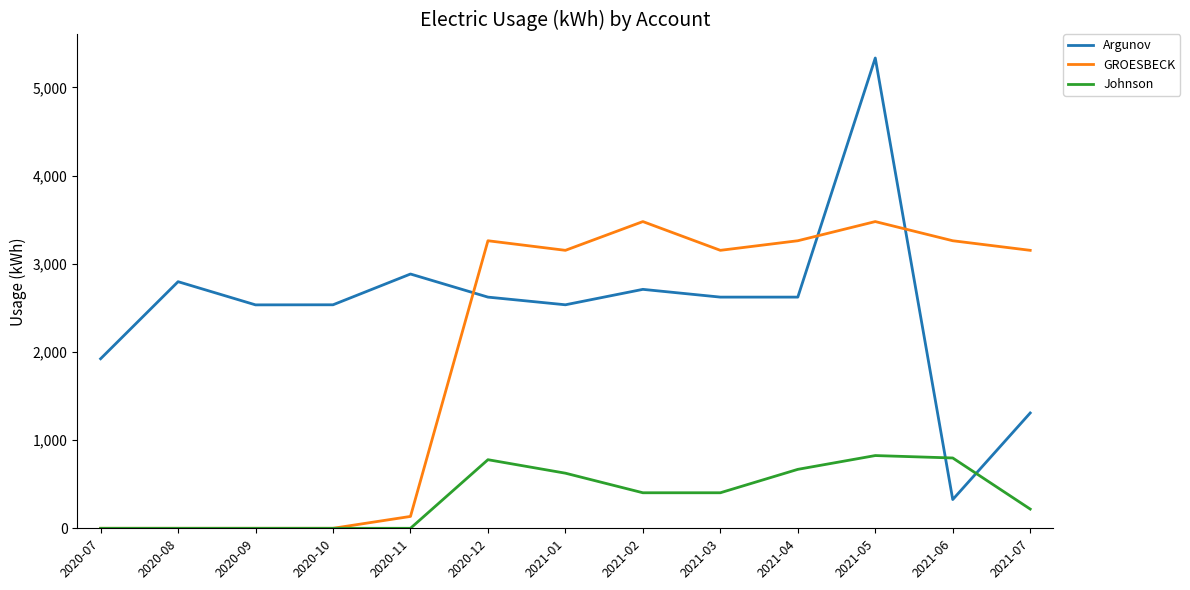

Which series has the widest spread of values?

Argunov